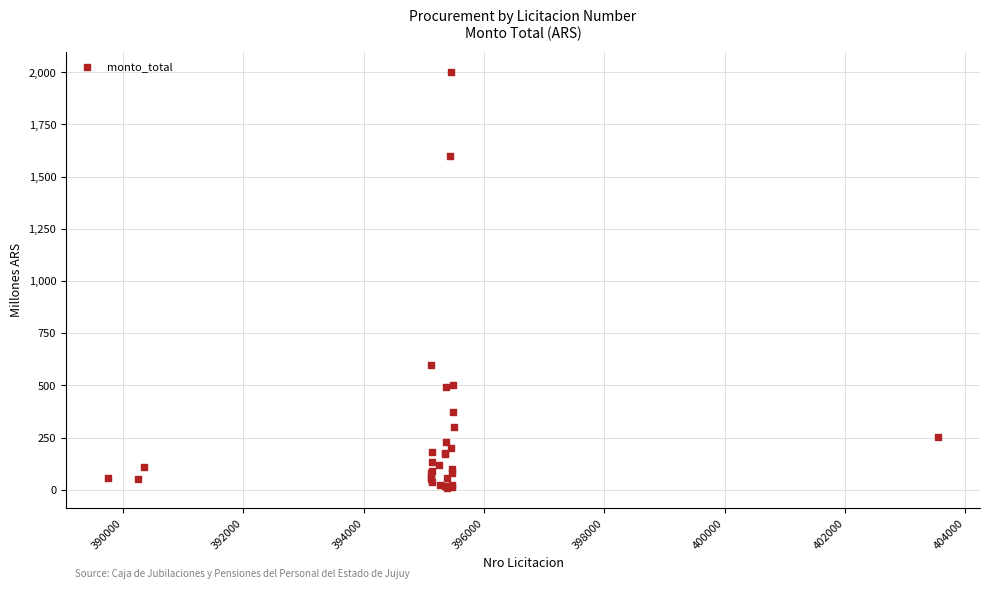

What Y value in the scatter plot is closest to 1004?

600.0